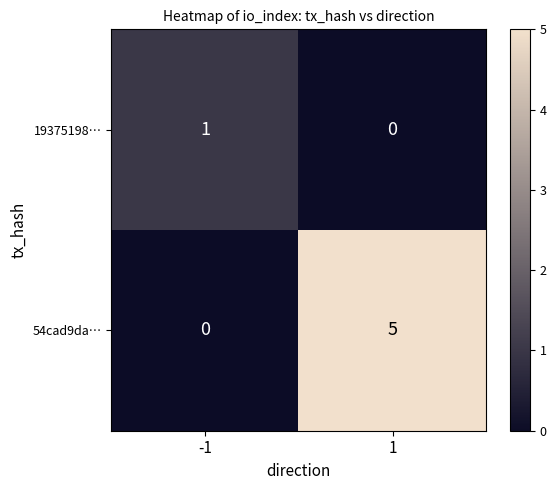

Reading left to right, extract all data points from this chart.

19375198…: -1=1	1=0
54cad9da…: -1=0	1=5